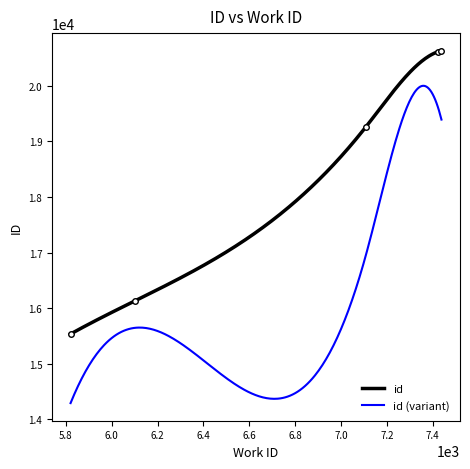

What is the approximate value at 6101, to the nearest 100?

16100